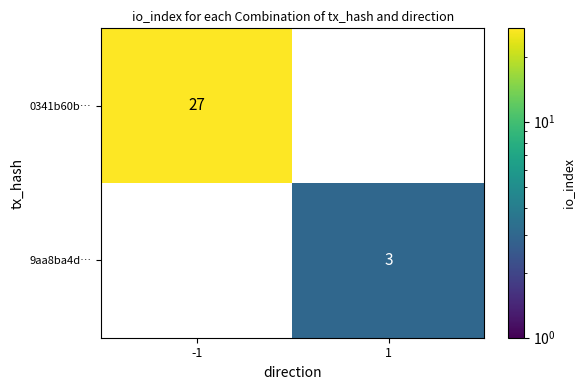

Is it true that 9aa8ba4d… equals 5 at 1?

False